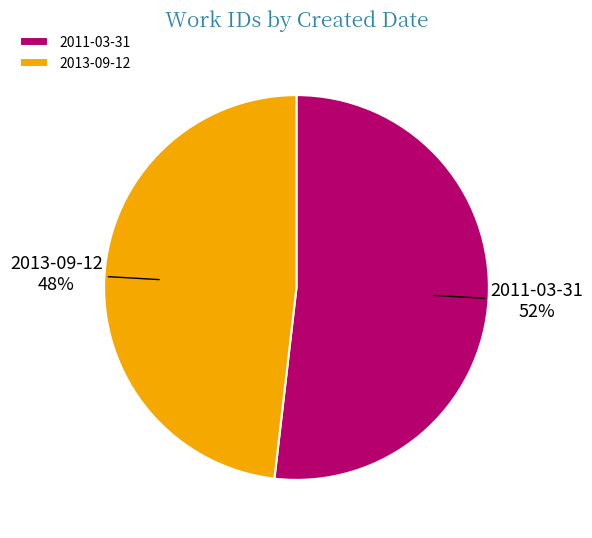

Is 2013-09-12 the majority of the pie?

No